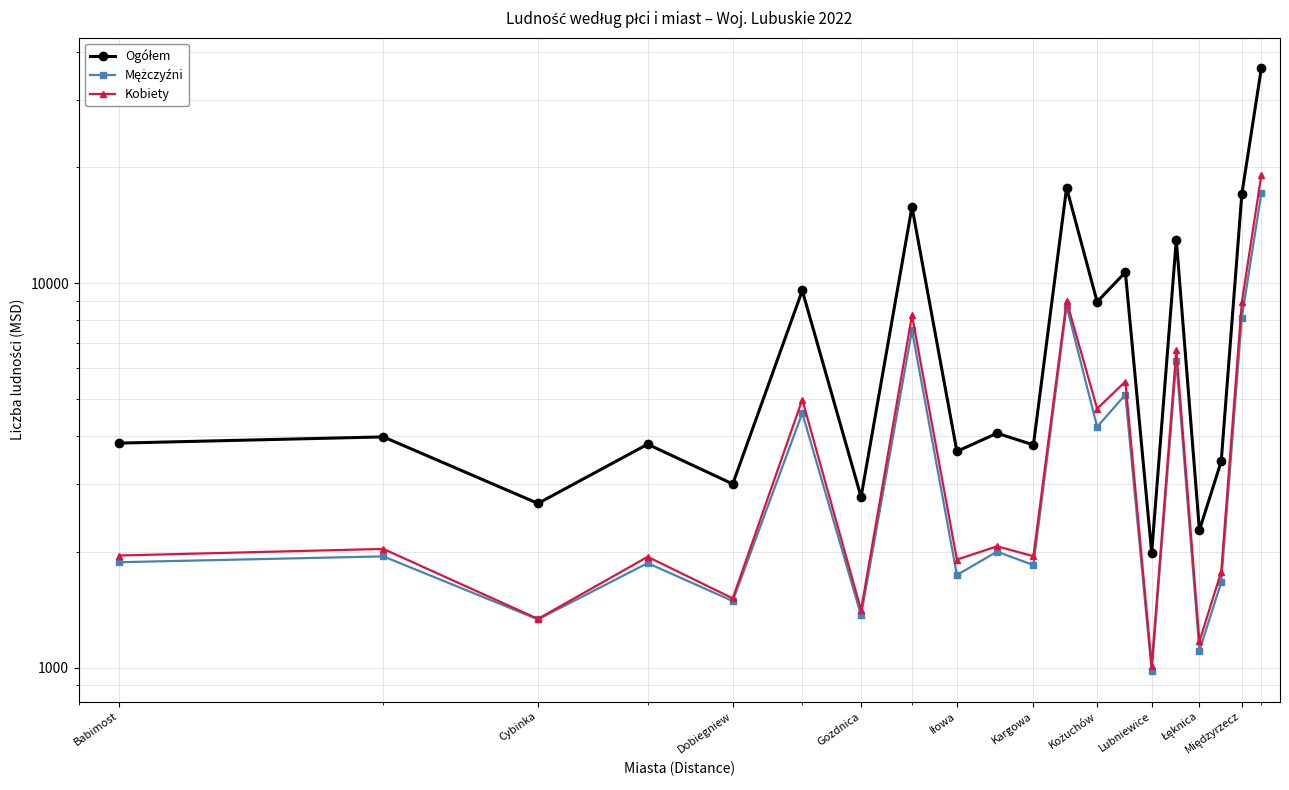

How many data points does each series have?

20